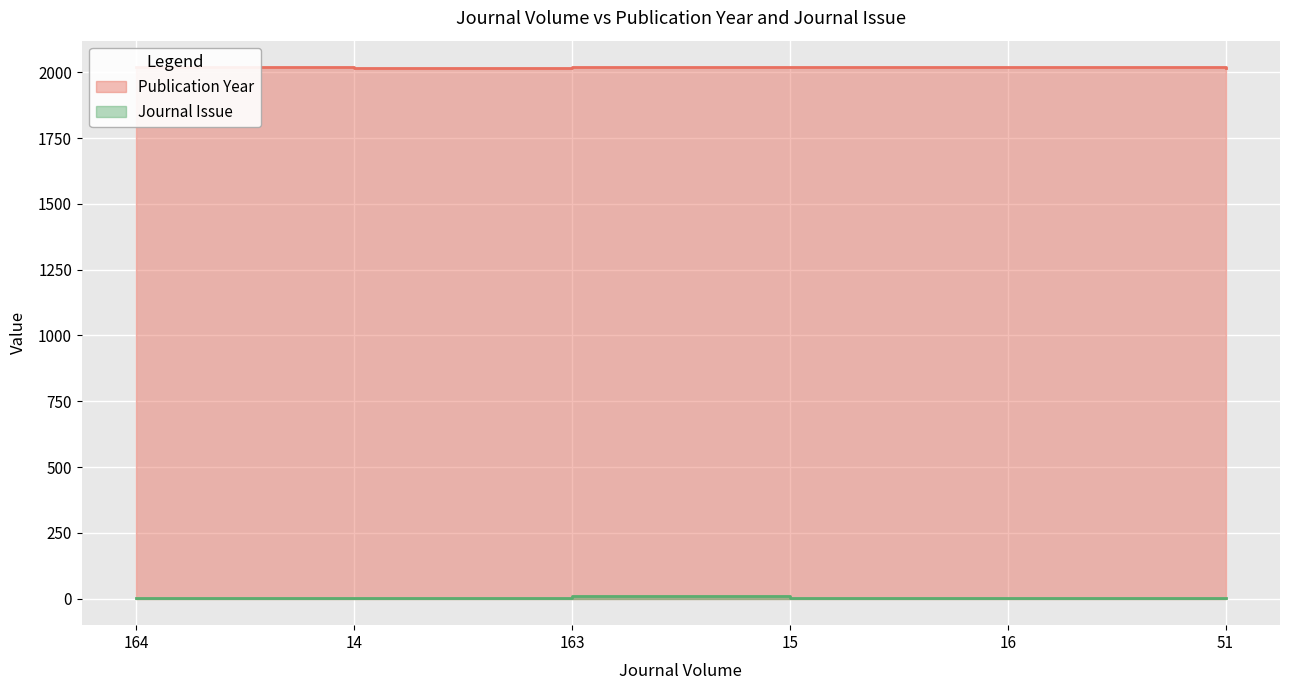

Which has a higher value, 16 or 51?

16